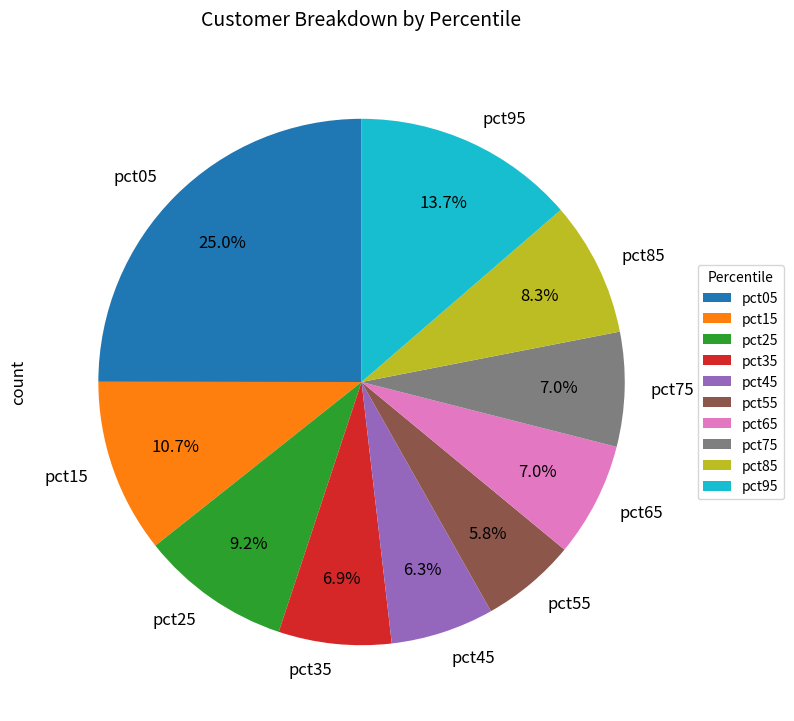

Which slice is the smallest?

pct55